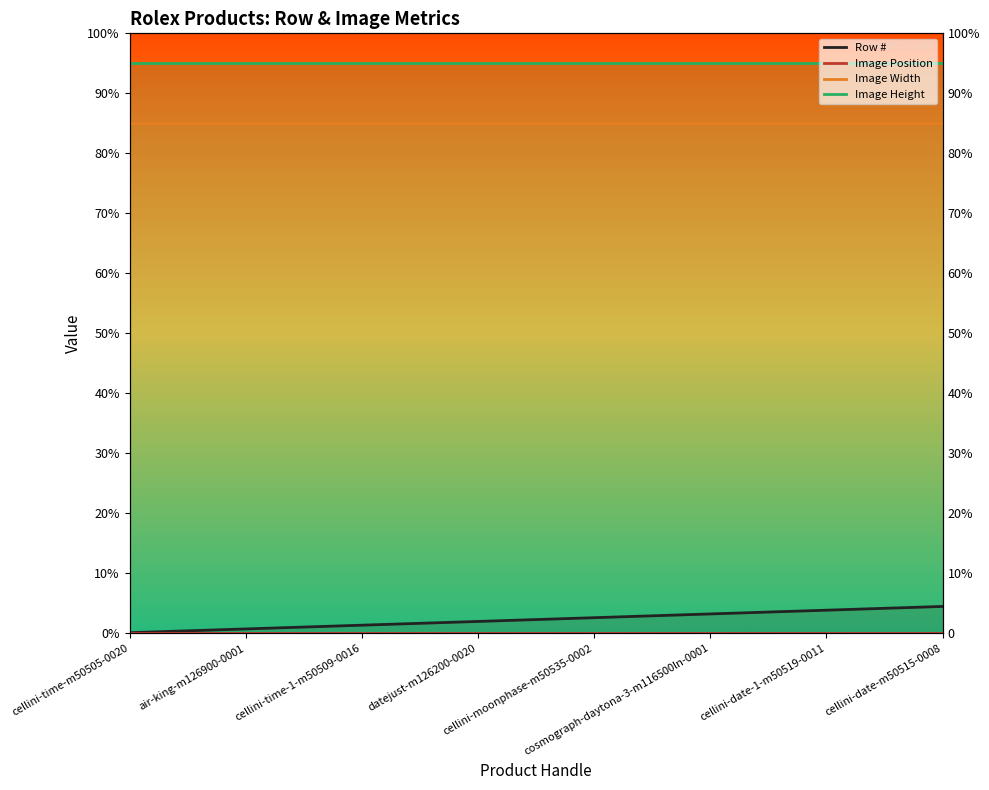

What is the label of the 6th point from the left?

cosmograph-daytona-3-m116500ln-0001